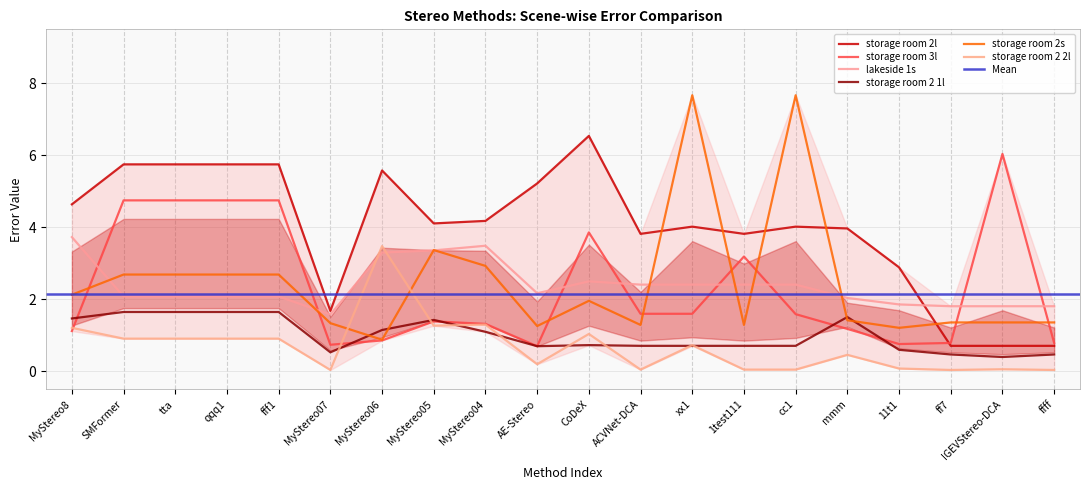

Between which two adjacent categories do storage room 2s and storage room 3l first intersect?

MyStereo8 and SMFormer